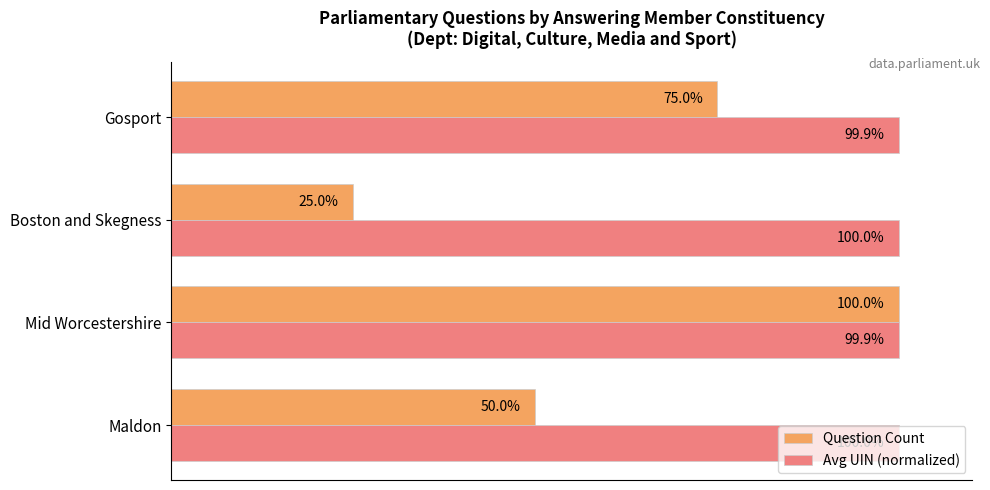

At which category is the sum across all series the highest?

Mid Worcestershire